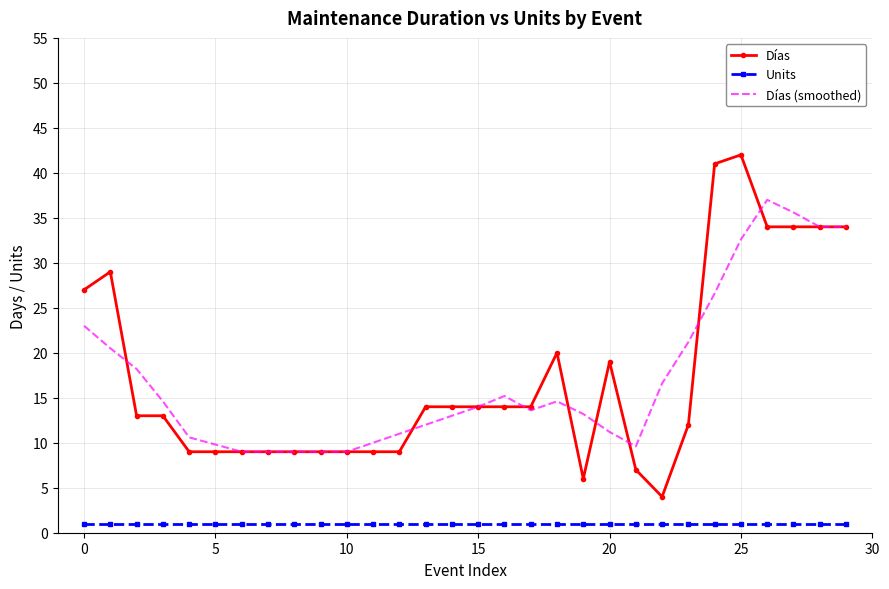

True or false: Units and Días (smoothed) intersect in this chart.

False